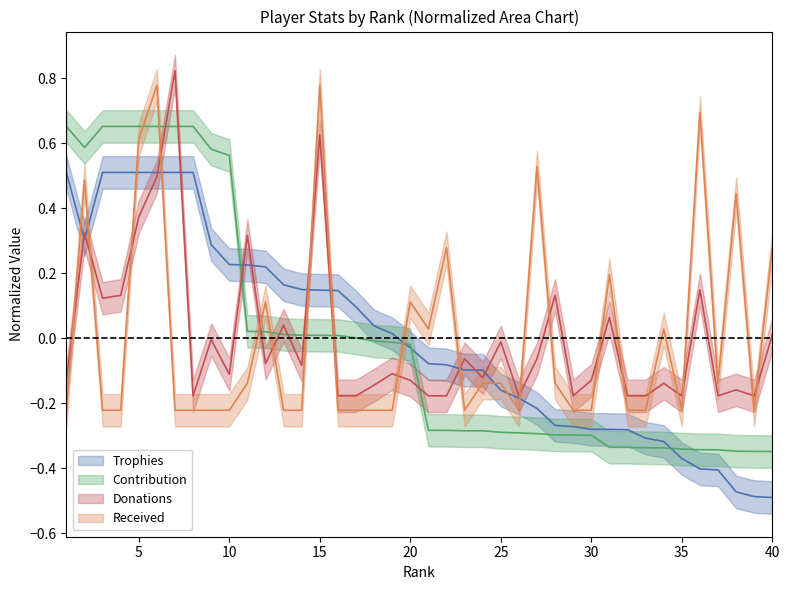

What are all the series names shown in the legend?

Trophies, Contribution, Donations, Received